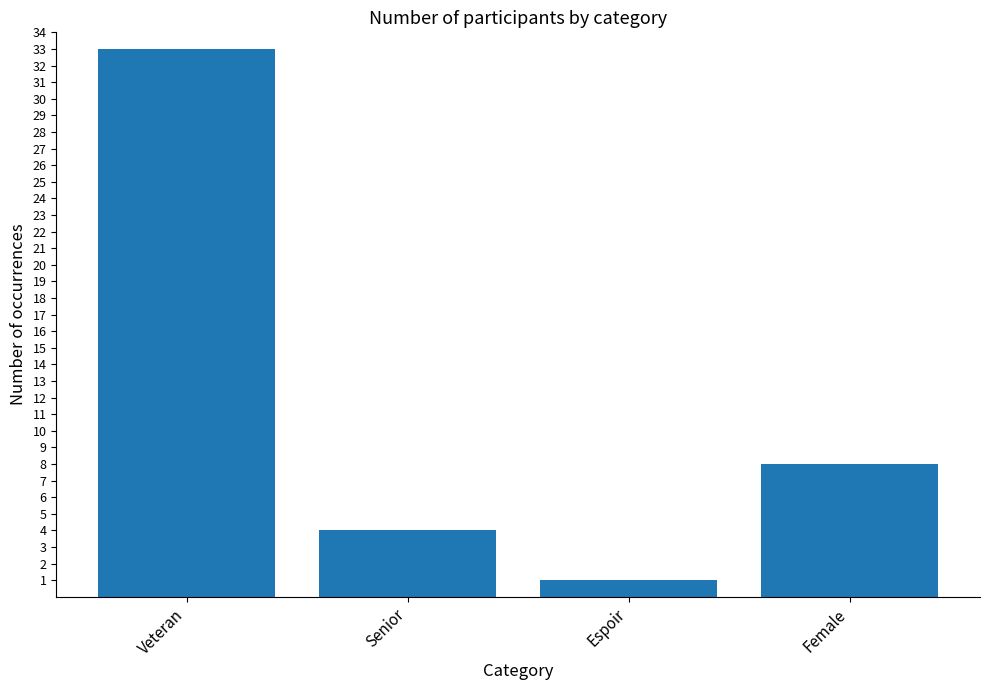

How many data points are less than 8?

2